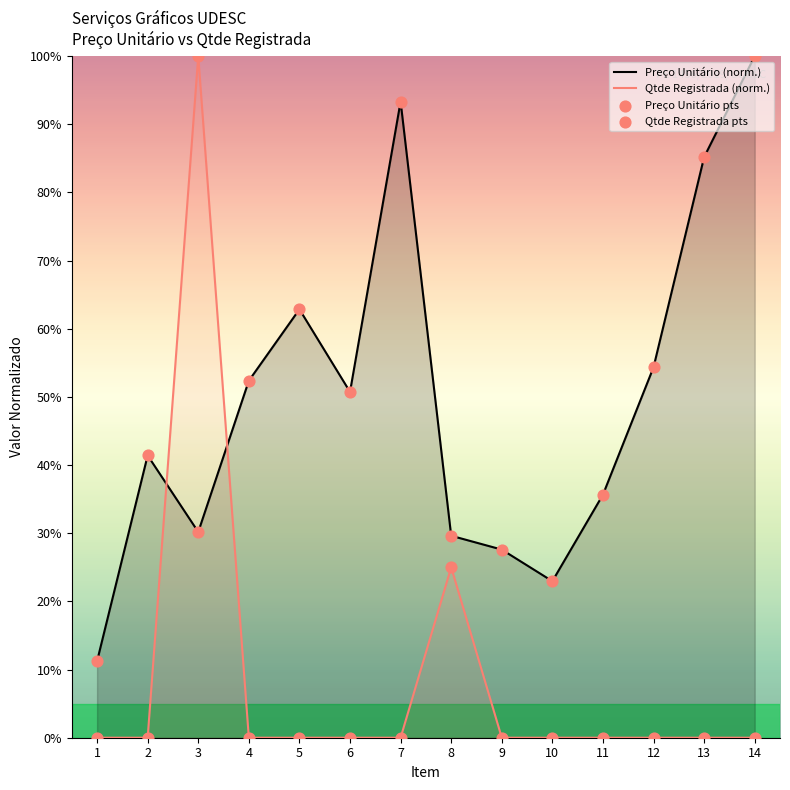

Which series reaches the maximum Y coordinate?

Preço Unitário (norm.)